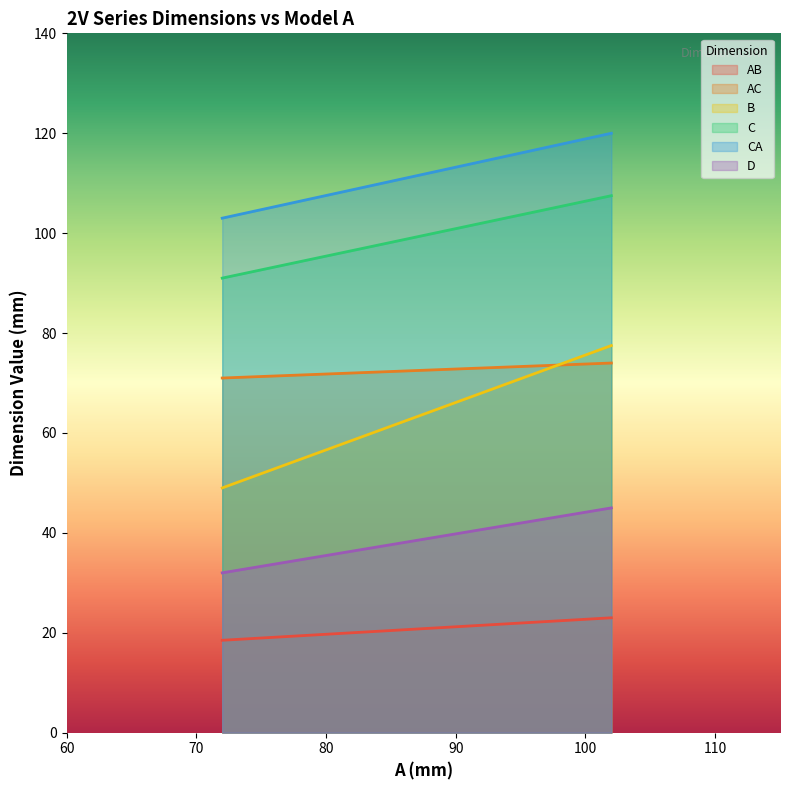

List the series in order of their peak value, highest first.

CA, C, B, AC, D, AB